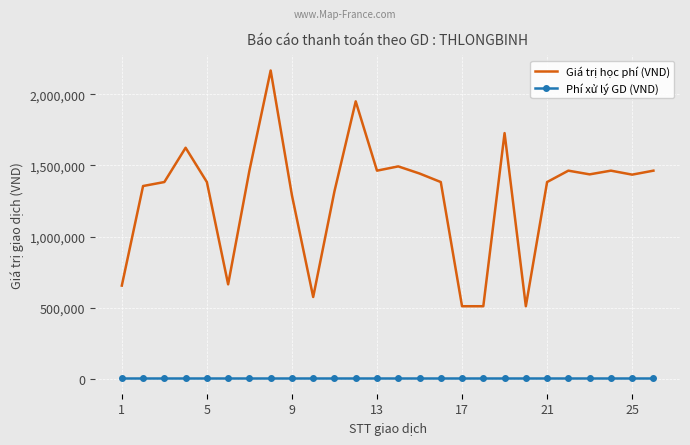

How many categories are shown in the chart?

26